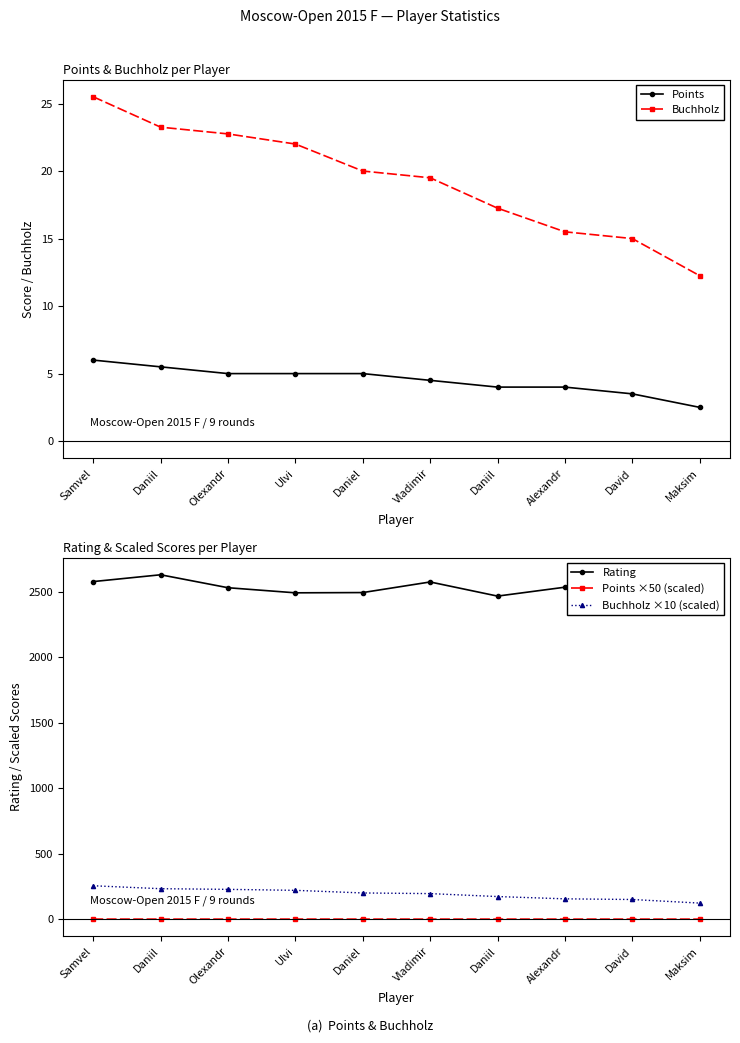

Reading right to left, what are all the values shown in this chart?

Points: 2.5	3.5	4.0	4.0	4.5	5.0	5.0	5.0	5.5	6.0
Buchholz: 12.2	15.0	15.5	17.2	19.5	20.0	22.0	22.8	23.2	25.5
Rating: 2453.0	2435.0	2537.0	2469.0	2577.0	2496.0	2494.0	2533.0	2632.0	2580.0
Points ×50 (scaled): 0.1	0.1	0.1	0.1	0.1	0.2	0.2	0.2	0.2	0.2
Buchholz ×10 (scaled): 122.5	150.0	155.0	172.5	195.0	200.0	220.0	227.5	232.5	255.0